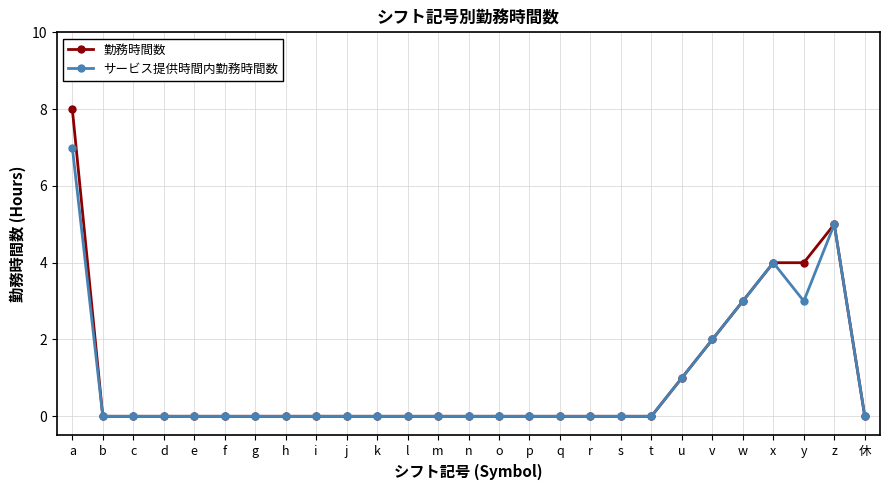

What is the value of the 勤務時間数 point at the 1st from the left?

8